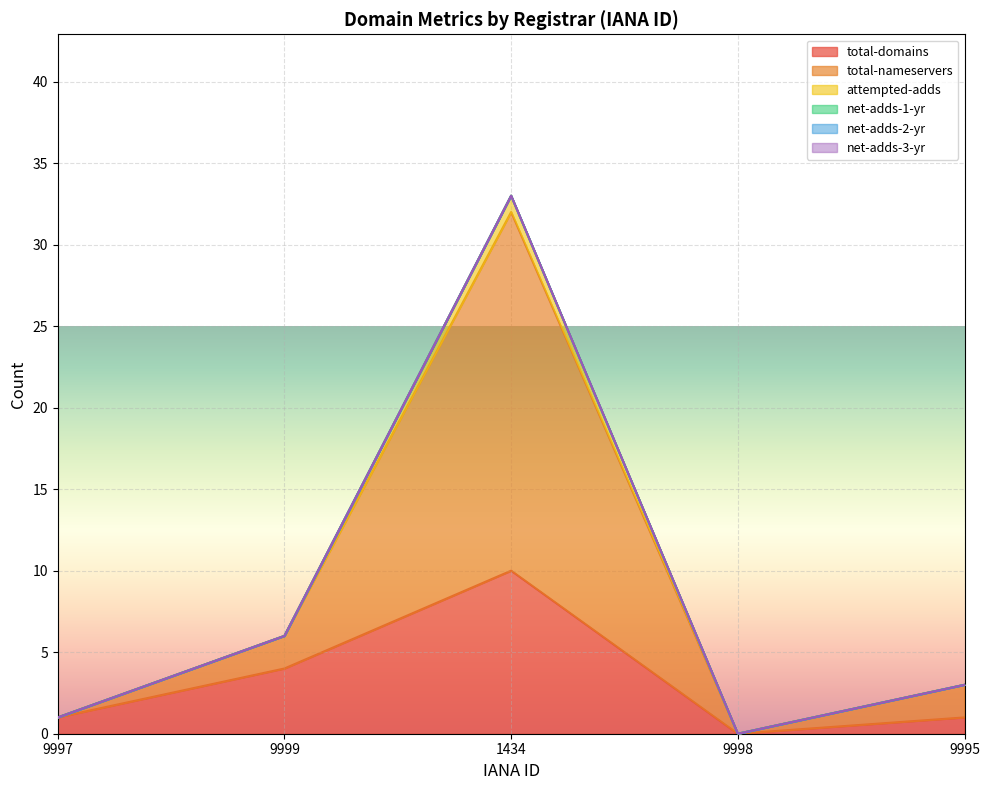

True or false: total-nameservers and attempted-adds cross at least once.

False